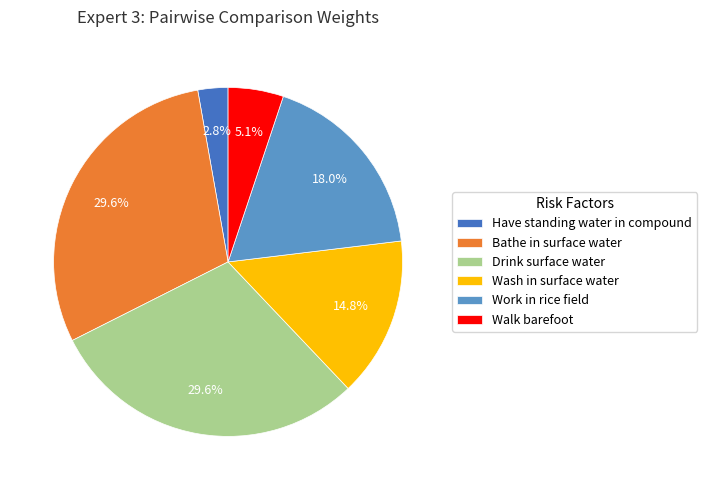

To the nearest percent, what portion does Have standing water in compound represent?

3%